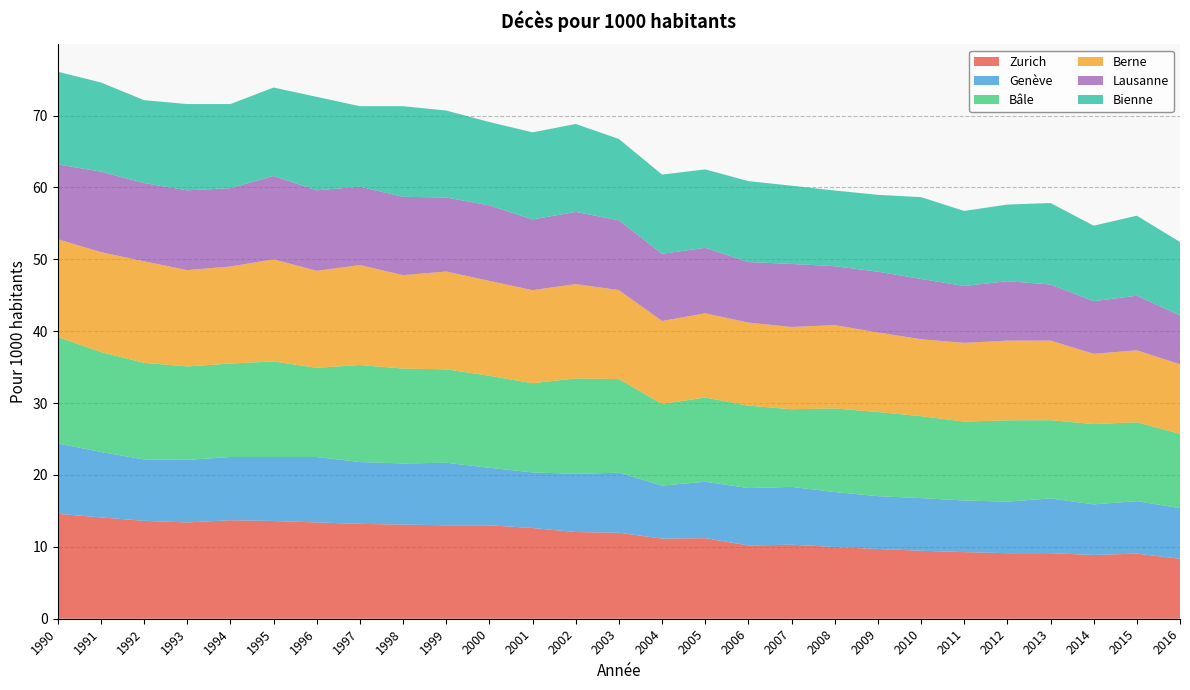

Reading right to left, what are all the values shown in this chart?

Zurich: 2016=8.3	2015=9.1	2014=8.9	2013=9.1	2012=9.1	2011=9.3	2010=9.5	2009=9.7	2008=10.0	2007=10.3	2006=10.2	2005=11.2	2004=11.2	2003=12.0	2002=12.1	2001=12.6	2000=13.0	1999=13.0	1998=13.1	1997=13.2	1996=13.4	1995=13.6	1994=13.7	1993=13.4	1992=13.6	1991=14.1	1990=14.6
Genève: 2016=7.0	2015=7.3	2014=7.0	2013=7.6	2012=7.2	2011=7.2	2010=7.3	2009=7.3	2008=7.7	2007=8.0	2006=8.0	2005=7.8	2004=7.4	2003=8.3	2002=8.1	2001=7.7	2000=8.0	1999=8.7	1998=8.5	1997=8.6	1996=9.1	1995=8.9	1994=8.8	1993=8.7	1992=8.5	1991=9.1	1990=9.8
Bâle: 2016=10.3	2015=11.0	2014=11.2	2013=10.9	2012=11.3	2011=11.0	2010=11.4	2009=11.7	2008=11.6	2007=10.8	2006=11.5	2005=11.7	2004=11.3	2003=13.0	2002=13.3	2001=12.4	2000=12.8	1999=13.0	1998=13.2	1997=13.5	1996=12.4	1995=13.3	1994=13.0	1993=13.0	1992=13.4	1991=13.9	1990=14.8
Berne: 2016=9.7	2015=10.0	2014=9.8	2013=11.1	2012=11.1	2011=10.9	2010=10.7	2009=11.1	2008=11.6	2007=11.4	2006=11.6	2005=11.7	2004=11.6	2003=12.4	2002=13.1	2001=12.9	2000=13.2	1999=13.6	1998=13.0	1997=13.9	1996=13.5	1995=14.2	1994=13.5	1993=13.4	1992=14.1	1991=13.9	1990=13.6
Lausanne: 2016=6.8	2015=7.6	2014=7.3	2013=7.8	2012=8.3	2011=7.9	2010=8.4	2009=8.4	2008=8.2	2007=8.8	2006=8.4	2005=9.1	2004=9.3	2003=9.7	2002=10.1	2001=9.8	2000=10.5	1999=10.3	1998=10.9	1997=10.9	1996=11.2	1995=11.6	1994=10.9	1993=11.1	1992=10.9	1991=11.2	1990=10.4
Bienne: 2016=10.2	2015=11.1	2014=10.5	2013=11.3	2012=10.7	2011=10.4	2010=11.4	2009=10.7	2008=10.5	2007=10.9	2006=11.3	2005=10.9	2004=11.0	2003=11.3	2002=12.2	2001=12.1	2000=11.6	1999=12.1	1998=12.6	1997=11.2	1996=13.0	1995=12.3	1994=11.7	1993=12.0	1992=11.5	1991=12.4	1990=12.9